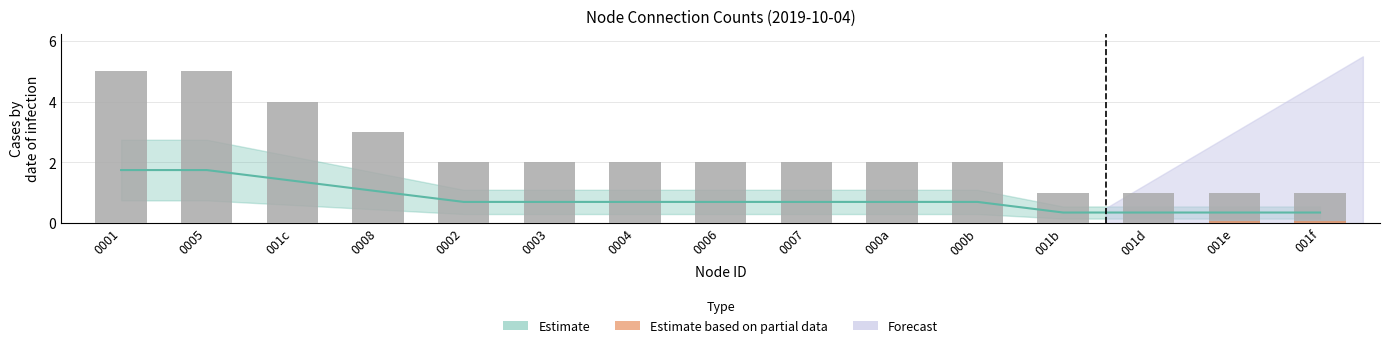

What is the approximate value at 001d?

0.3